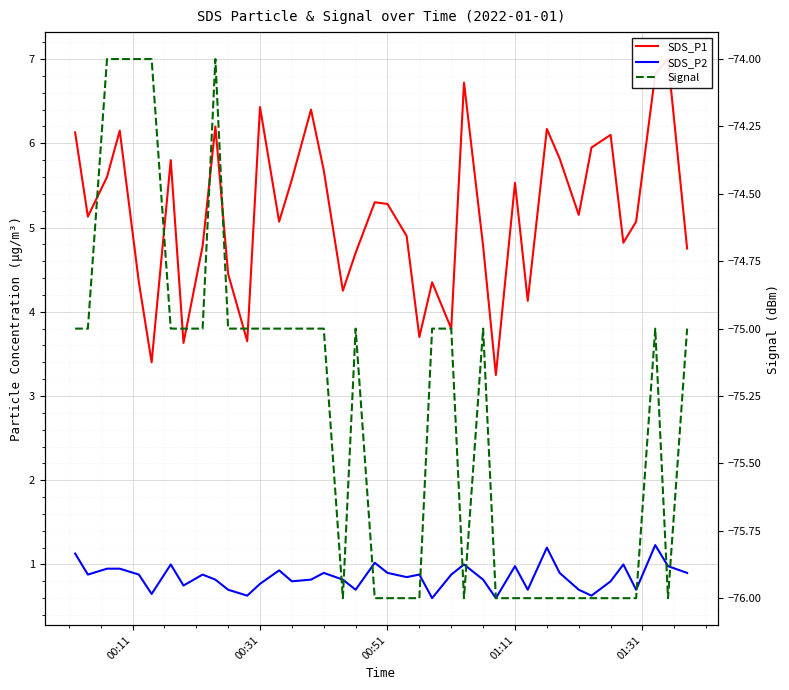

How many interior local peaks does the SDS_P2 series have?

11